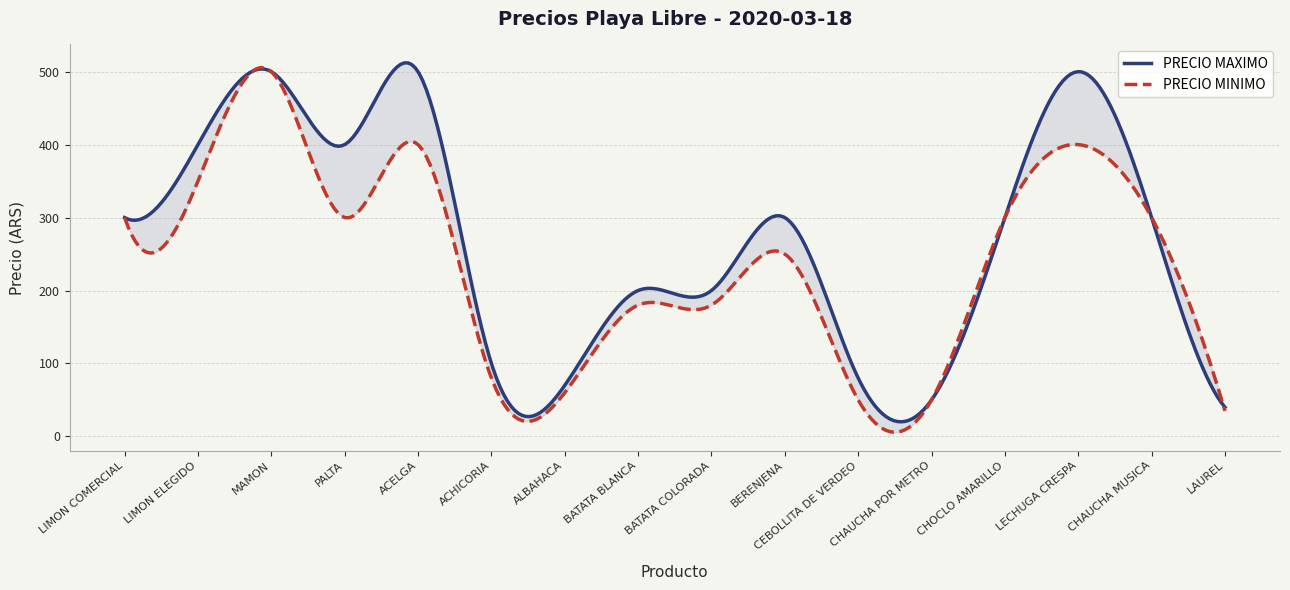

What is the smallest value displayed?

35